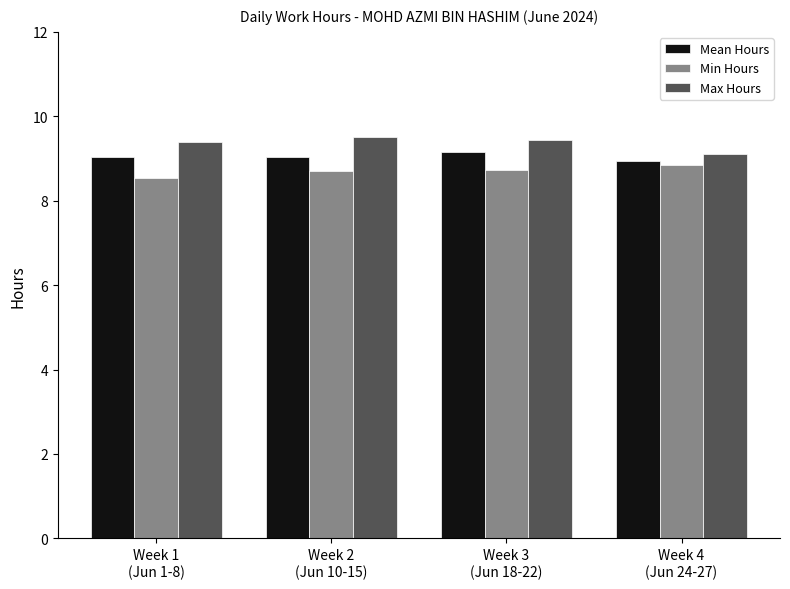

How many categories are shown in the chart?

4